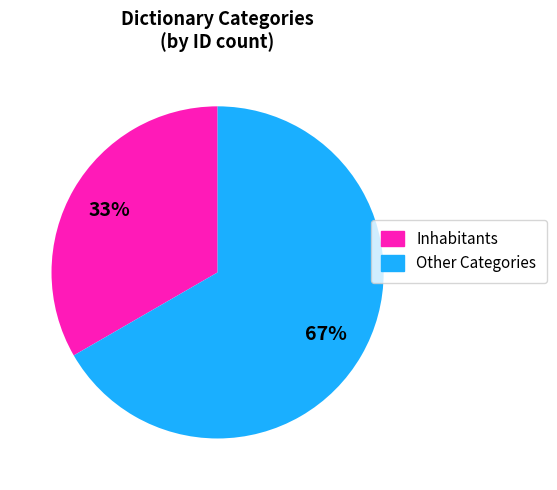

Does any single category account for the majority?

Yes